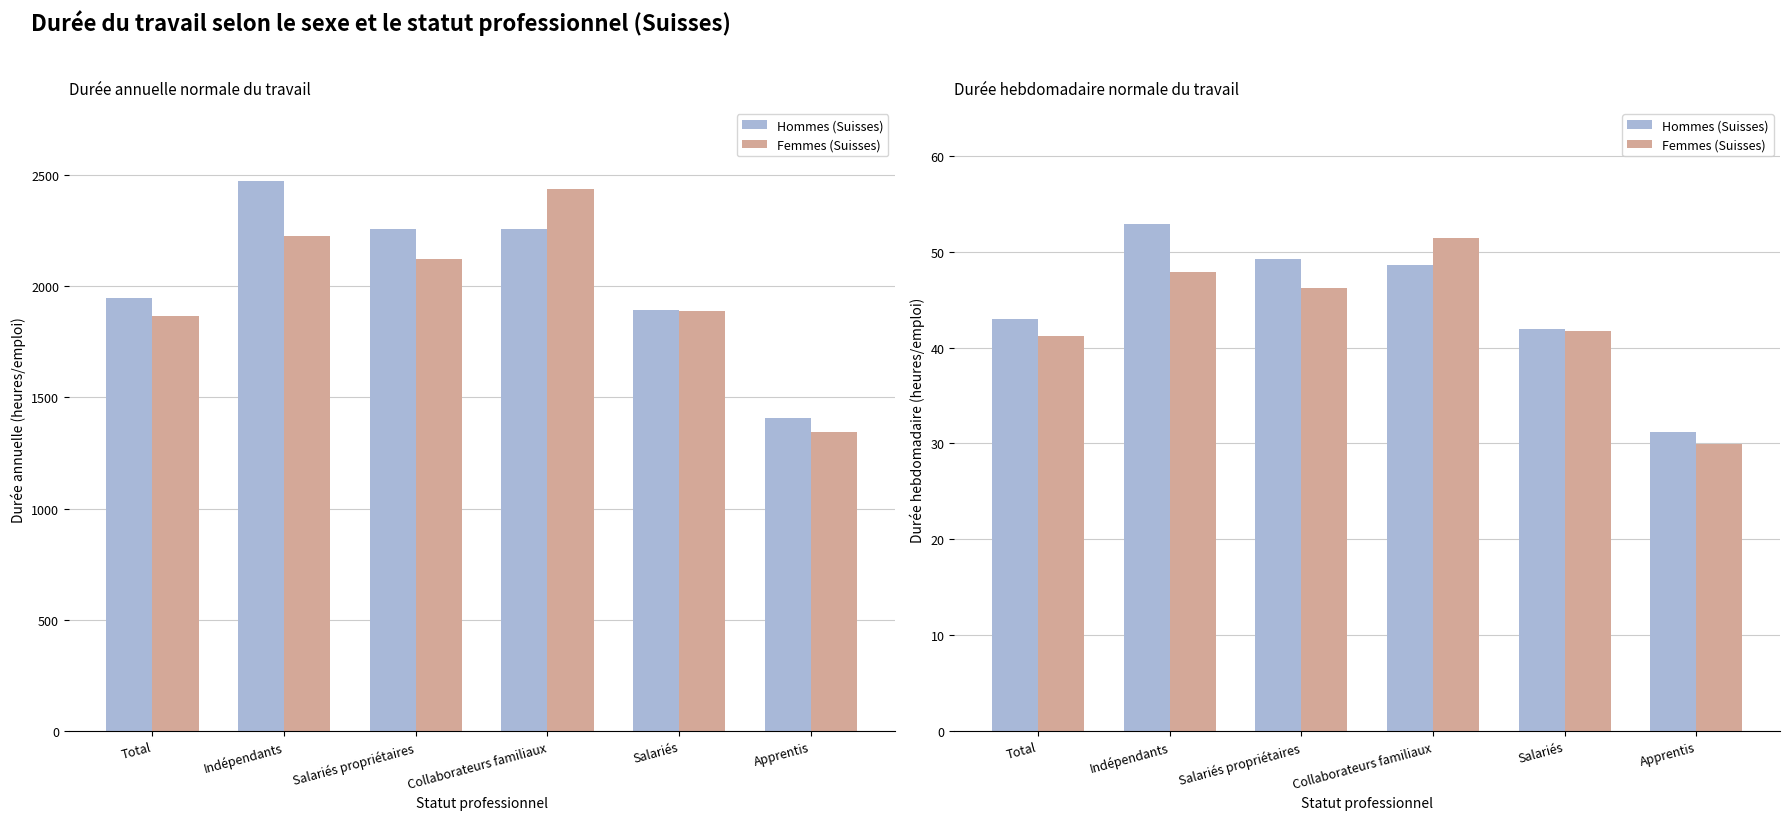

What are all the series names shown in the legend?

Hommes (Suisses), Femmes (Suisses)